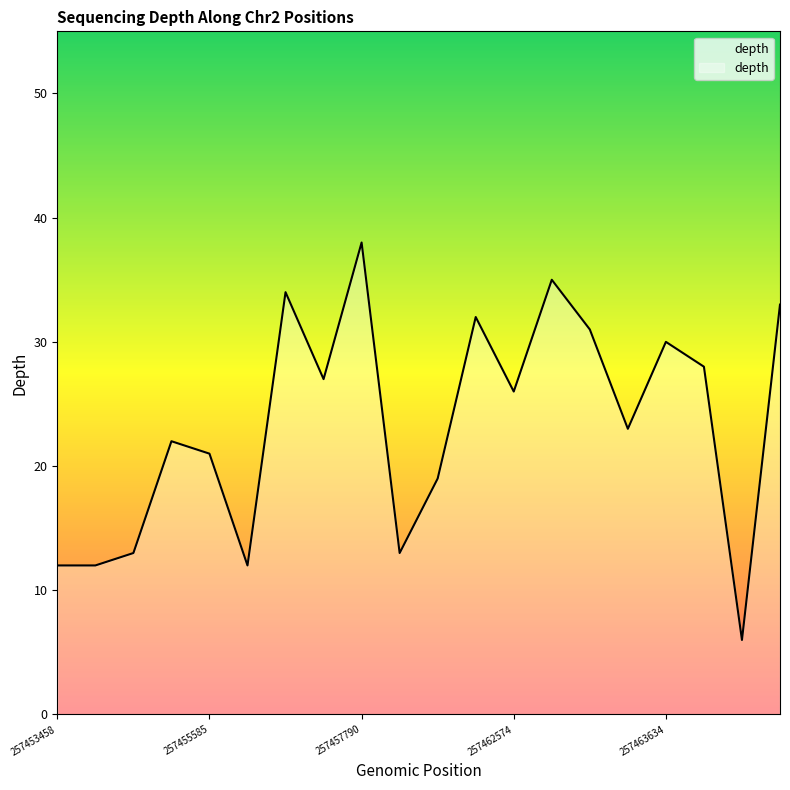

What is the maximum value shown in the chart?

38